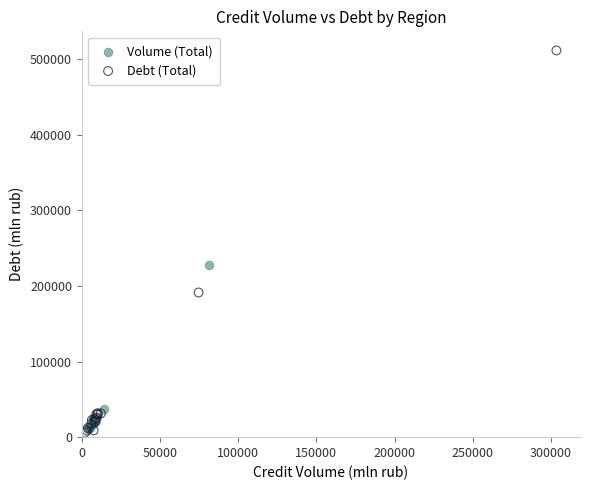

Which series contains the highest Y value?

Debt (Total)